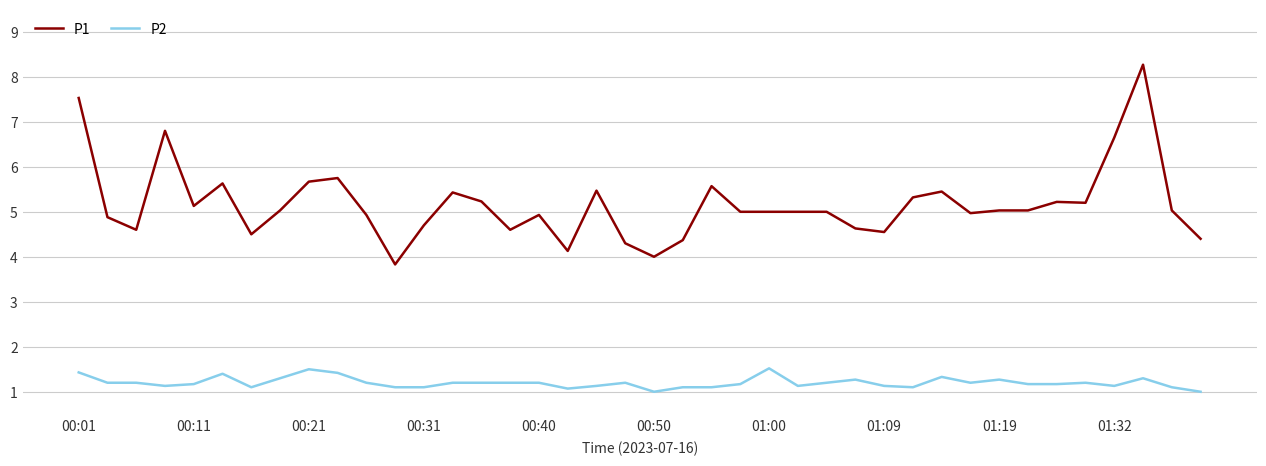

What is the maximum value for P2?

1.5